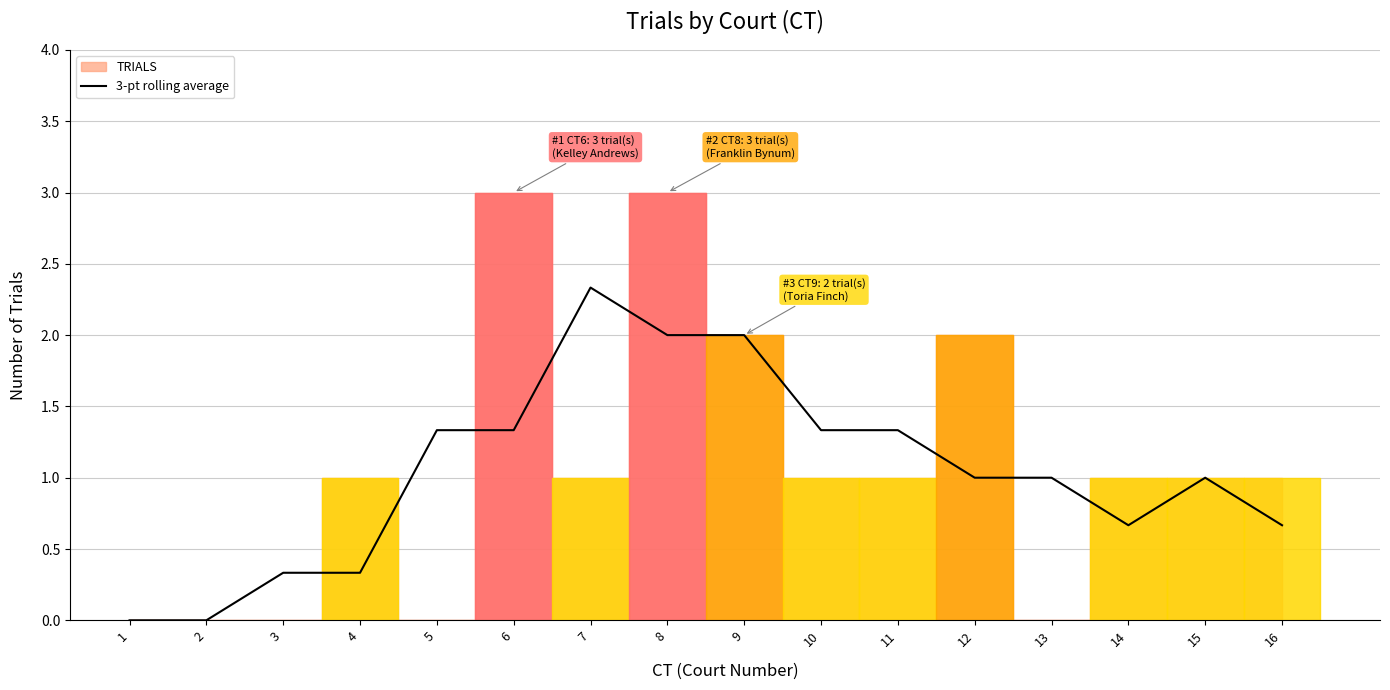

Count the number of categories in the chart.

16